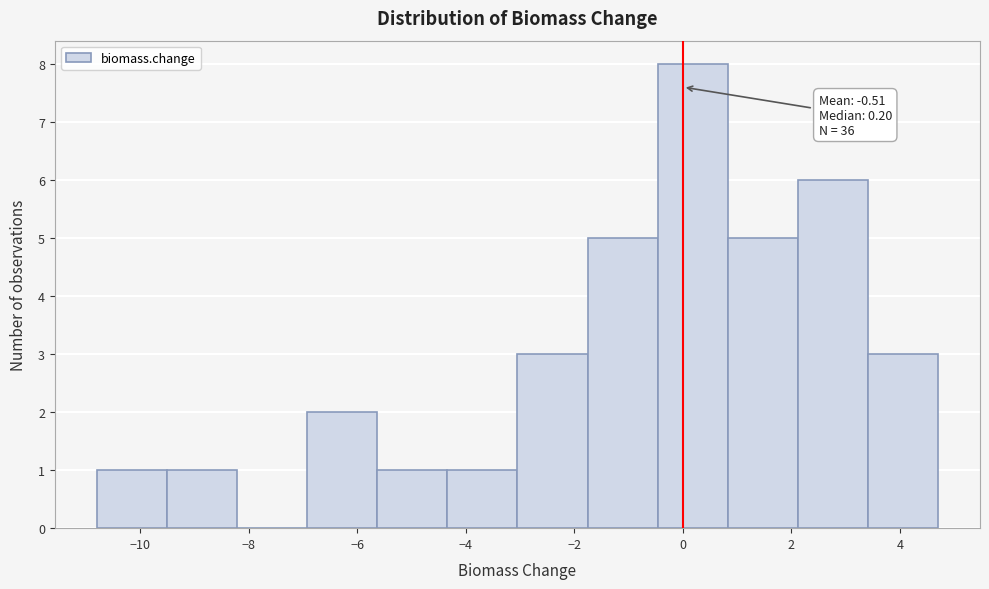

Over which range of the x-axis is the bar tallest?

-0.4 to 0.8